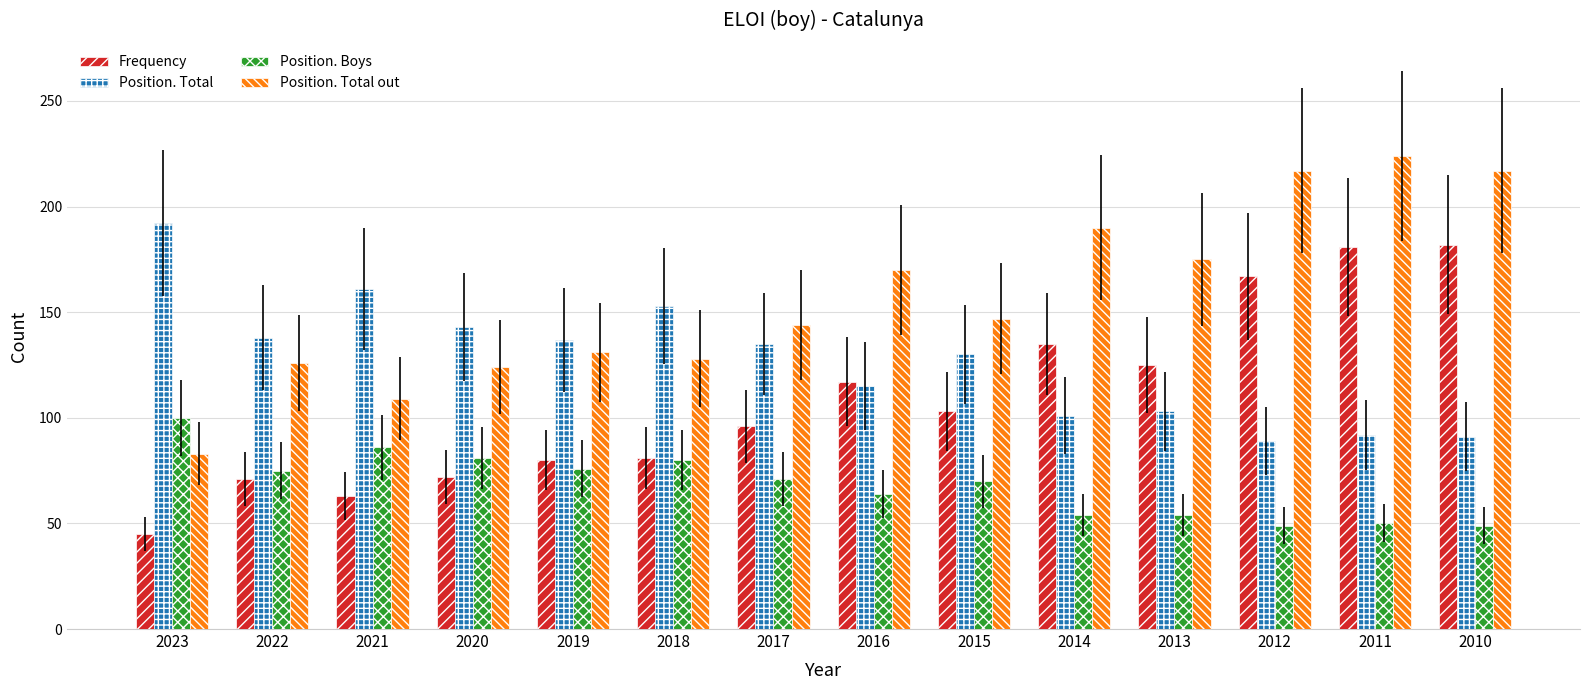

What are all the series names shown in the legend?

Frequency, Position. Total, Position. Boys, Position. Total out